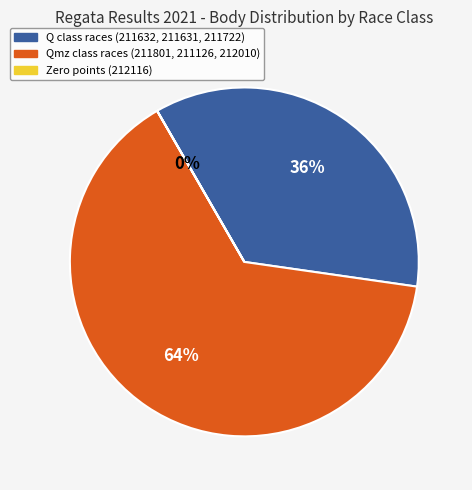

To the nearest percent, what is the difference between the largest and smallest slice percentages?

64%